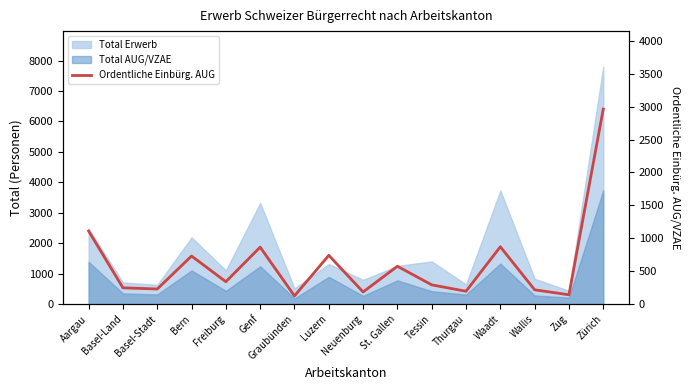

What is the ratio of the value at Zürich to the value at Basel-Land?

12.0